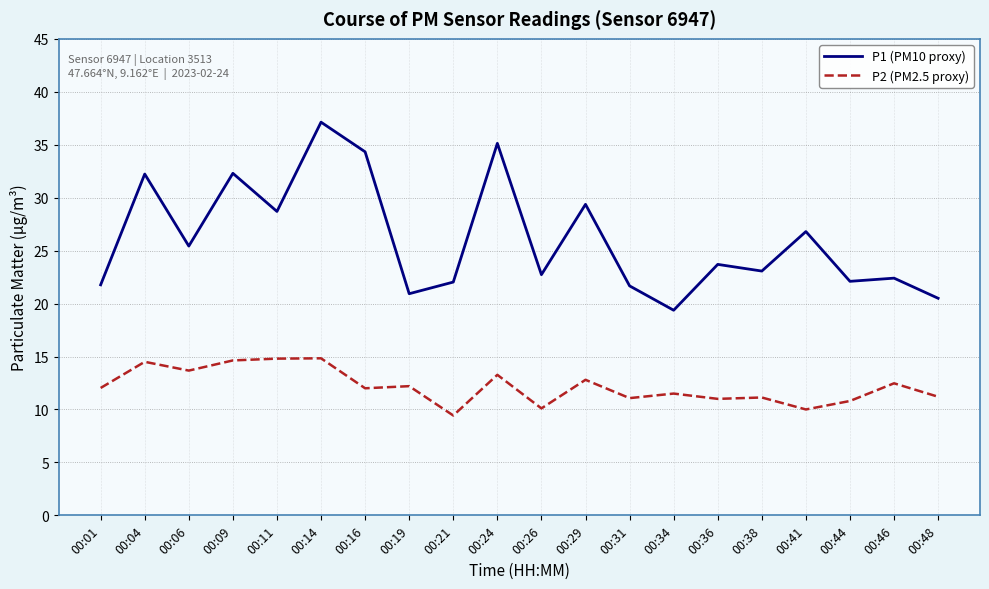

The P1 (PM10 proxy) series shows 22.7 at 00:26. True or false?

True